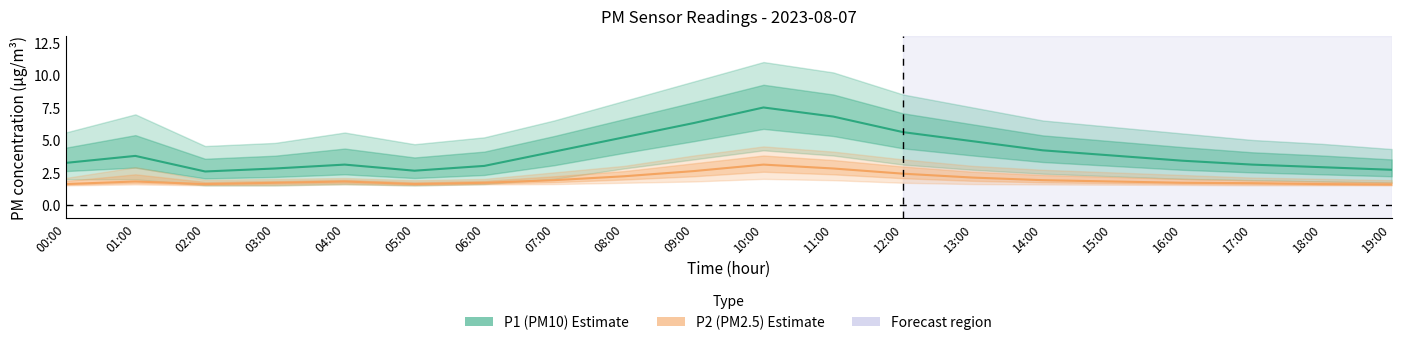

How many lines are shown in the chart?

2